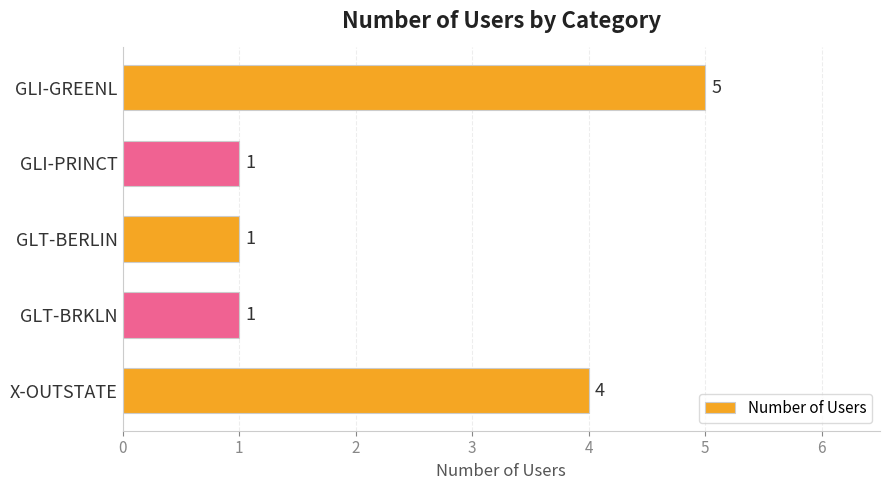

What is the difference between the maximum and minimum values?

4